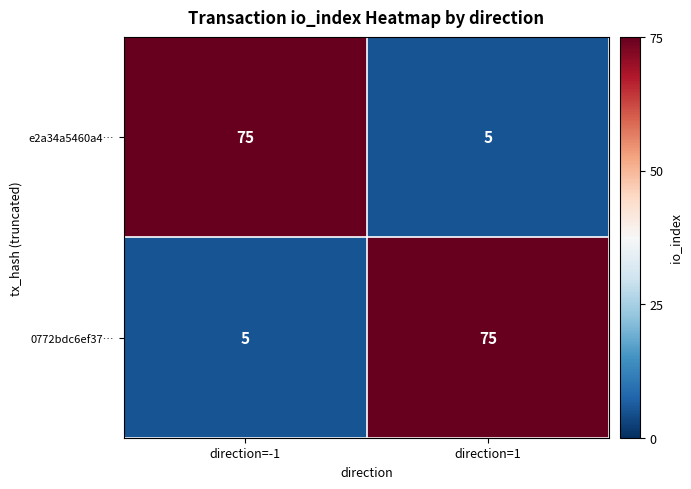

The 0772bdc6ef37… series shows 37 at direction=1. True or false?

False